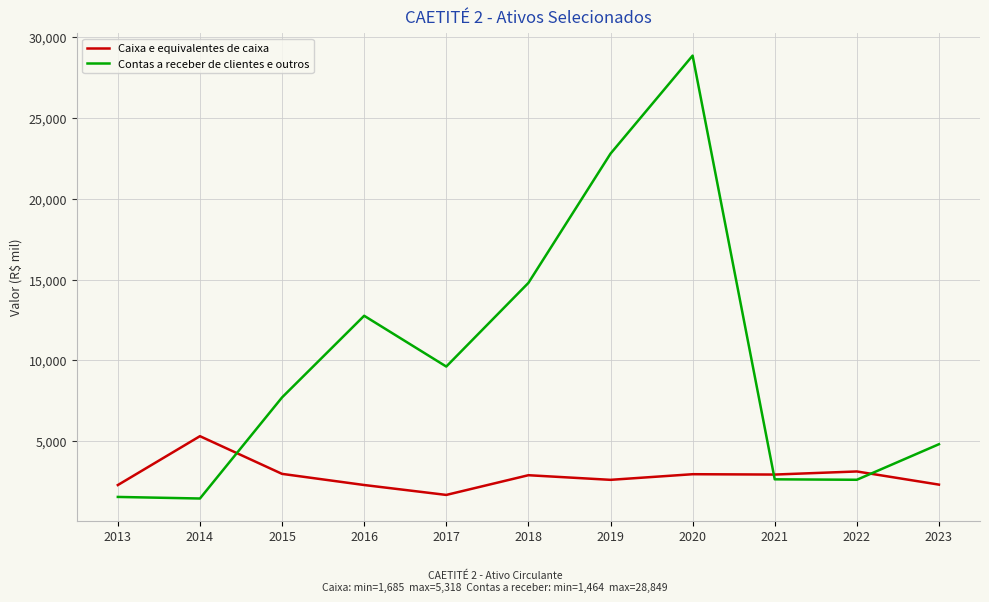

What is the difference between the maximum and minimum values in the Caixa e equivalentes de caixa series?

3633